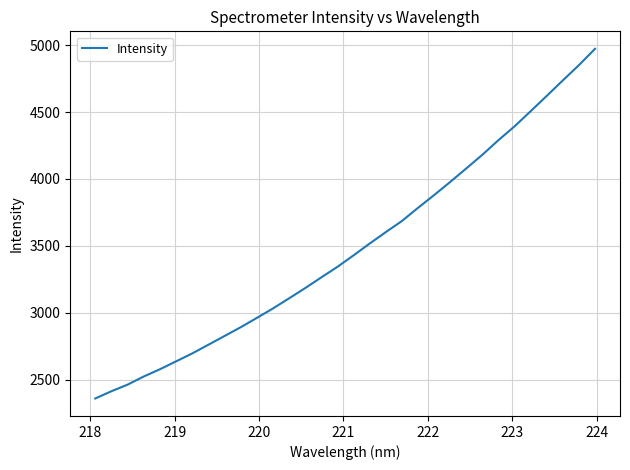

What is the greatest value displayed?

4972.5